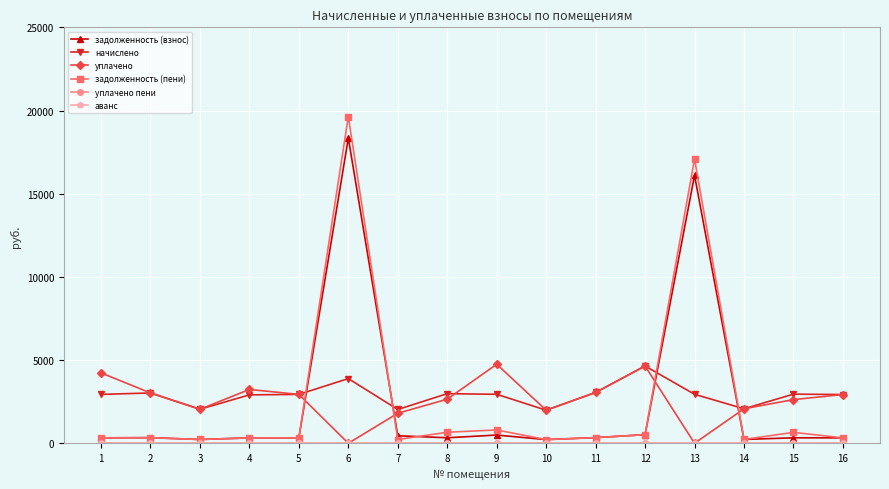

True or false: уплачено has more than 1 points higher than both neighbors.

True